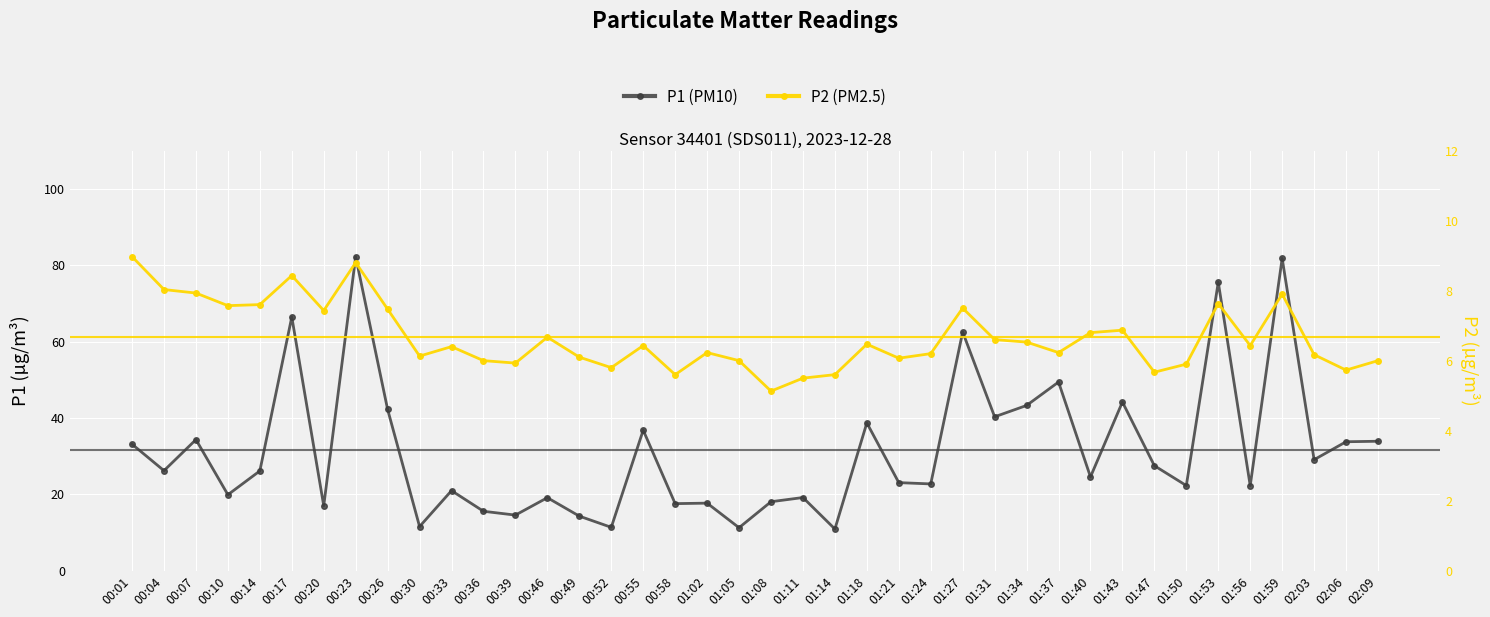

Which category has the lowest value across all series?

01:08